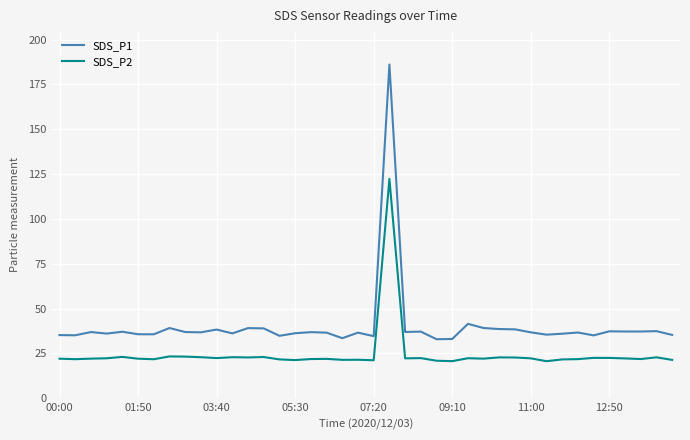

What is the difference between the maximum and minimum values in the SDS_P2 series?

101.7